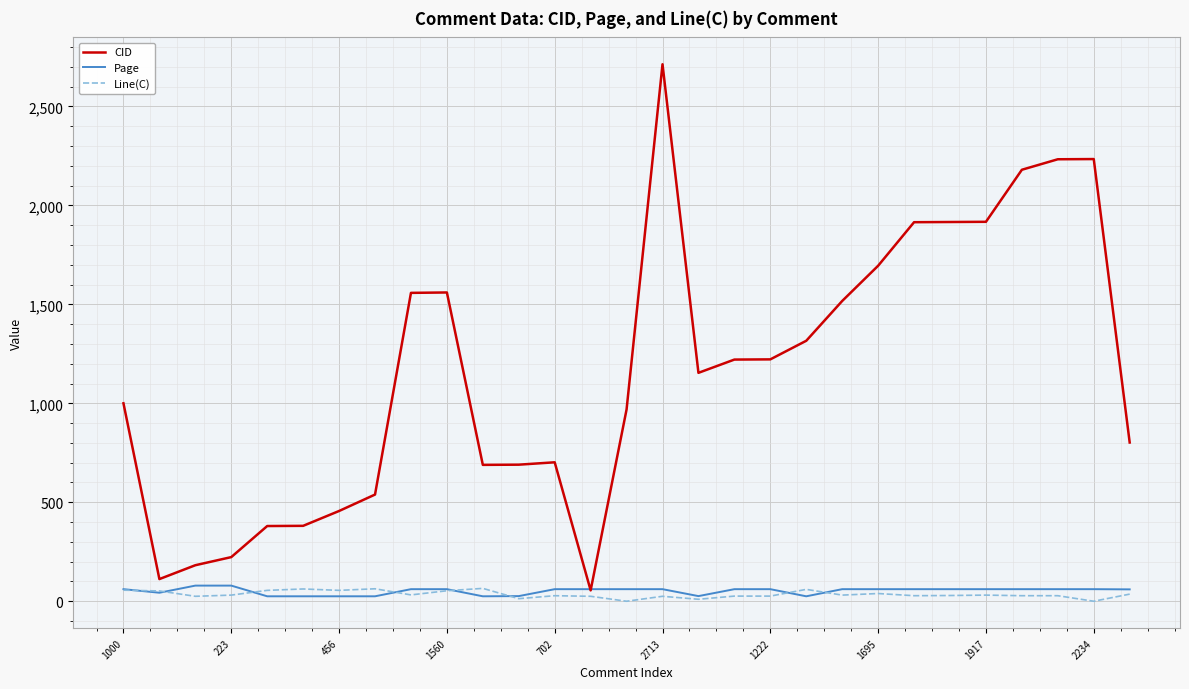

Which series has the largest range (max minus min)?

CID